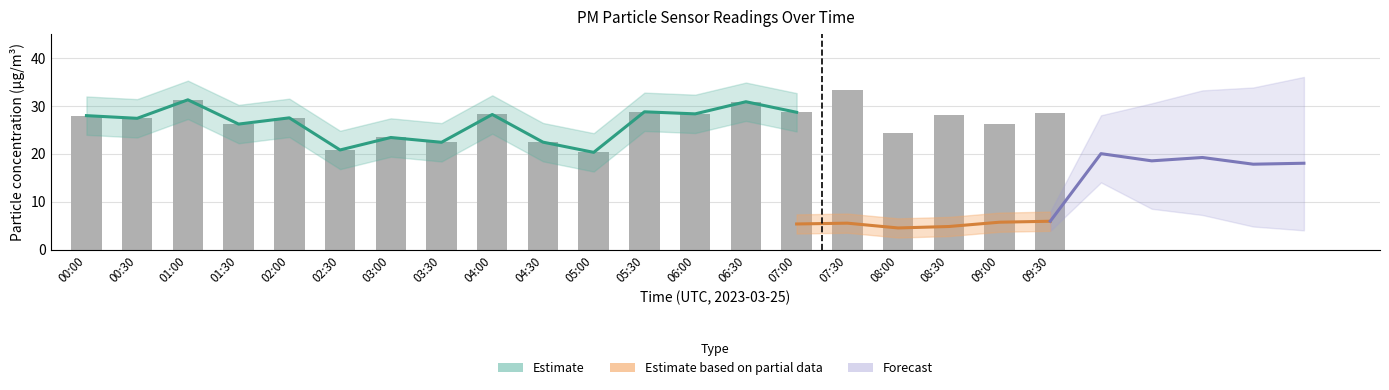

What is the greatest value displayed?

33.3